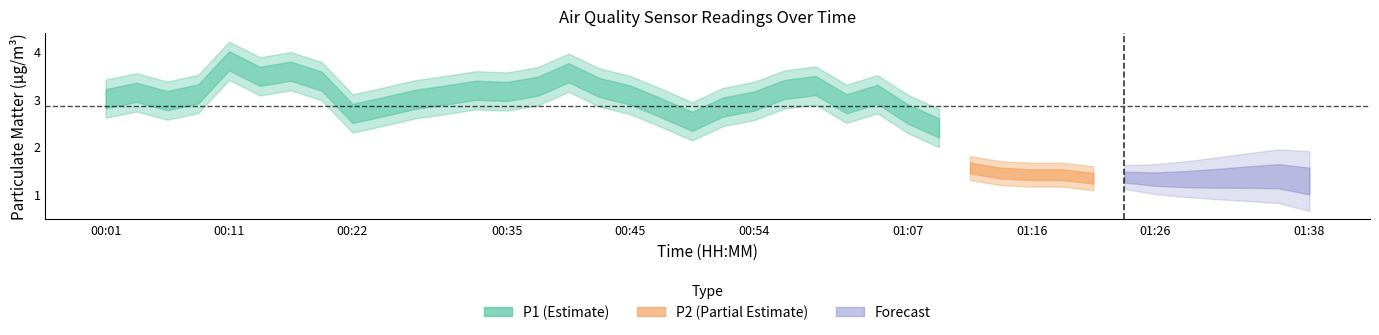

Is it true that P2 equals 1.0 at 00:14?

False